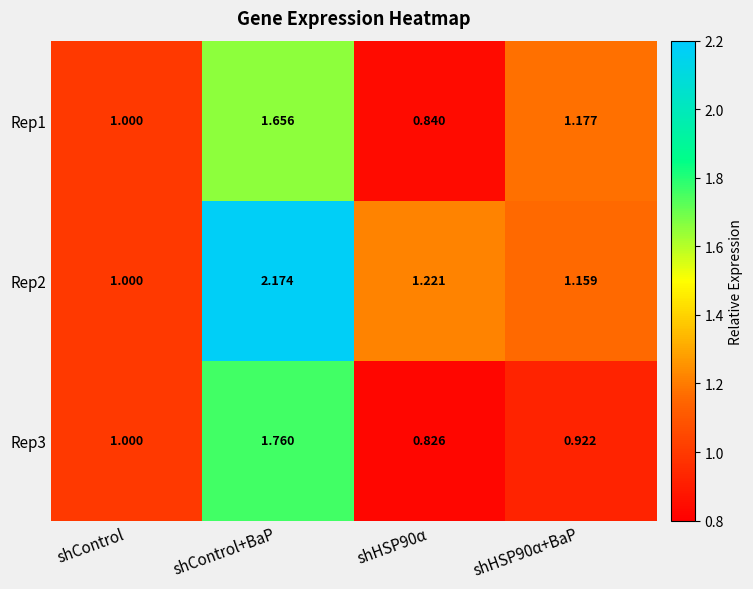

At which label is Rep1 closest to 1?

shControl